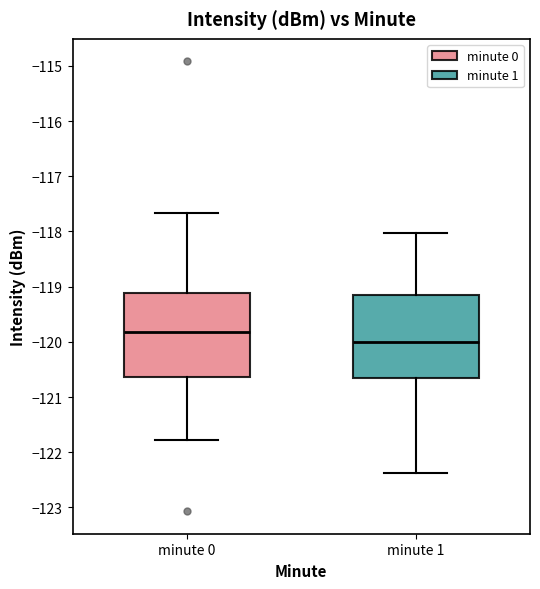

Where does the lower whisker of the box for minute 1 end on the y-axis? The values are not printed on the chart, so give them approximately, as read against the axis.

-122.4